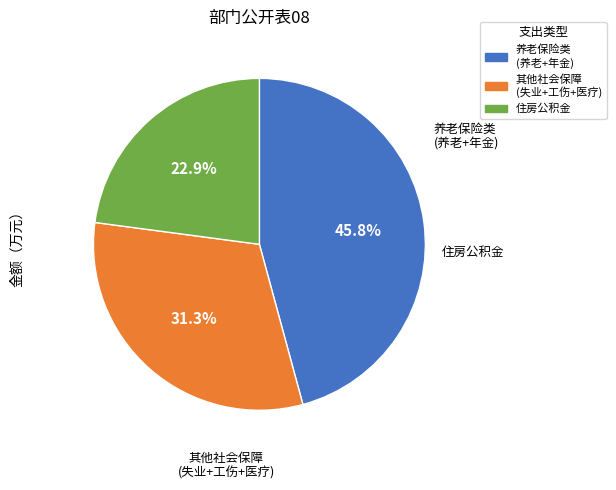

Does any single category account for the majority?

No